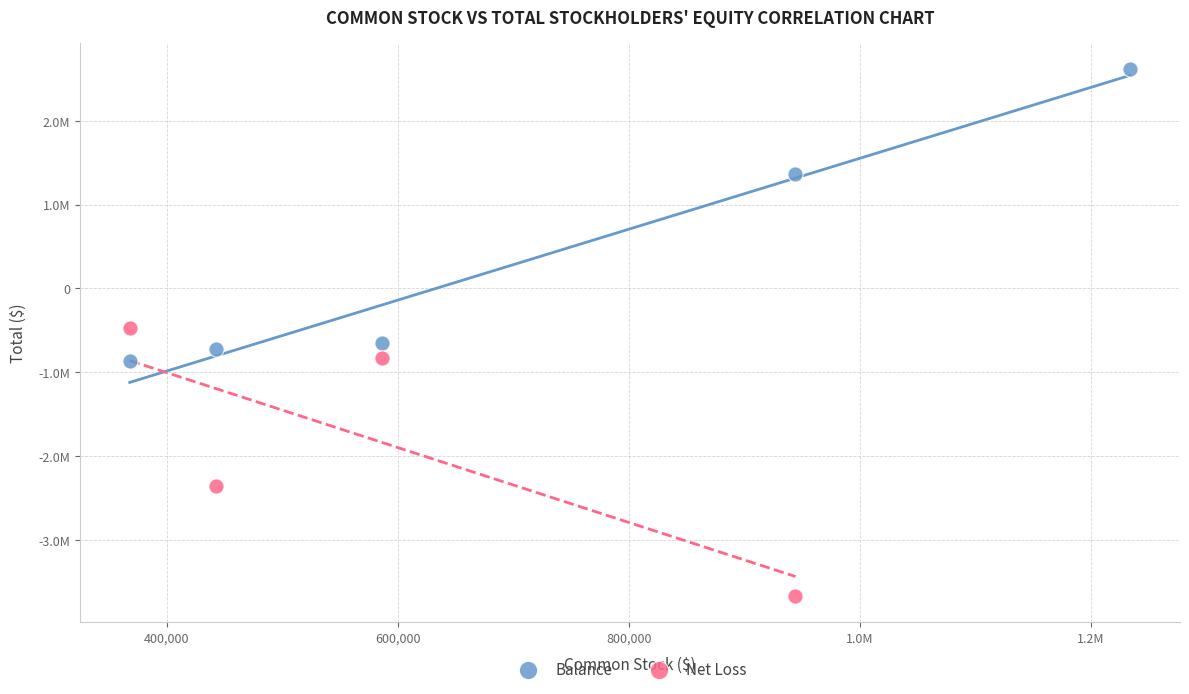

What are all the series names shown in the legend?

Balance, Net Loss